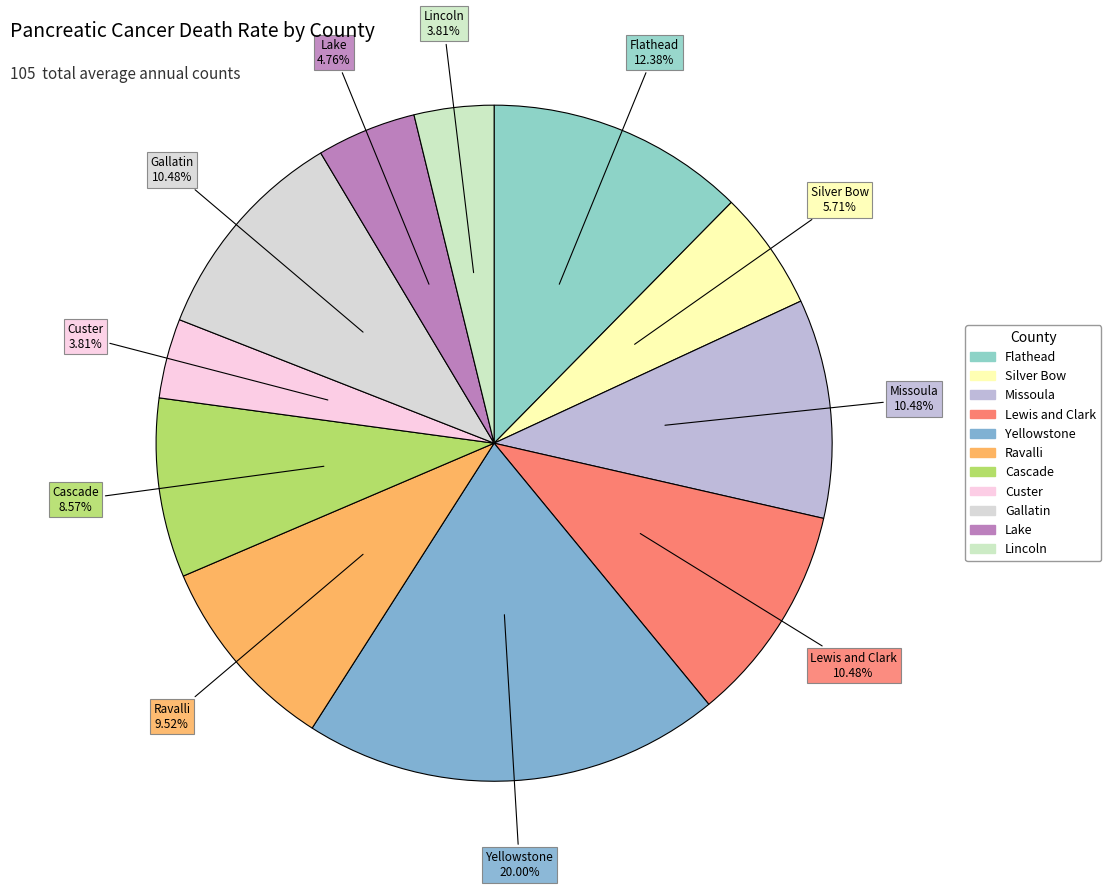

Count the number of slices in the pie.

11